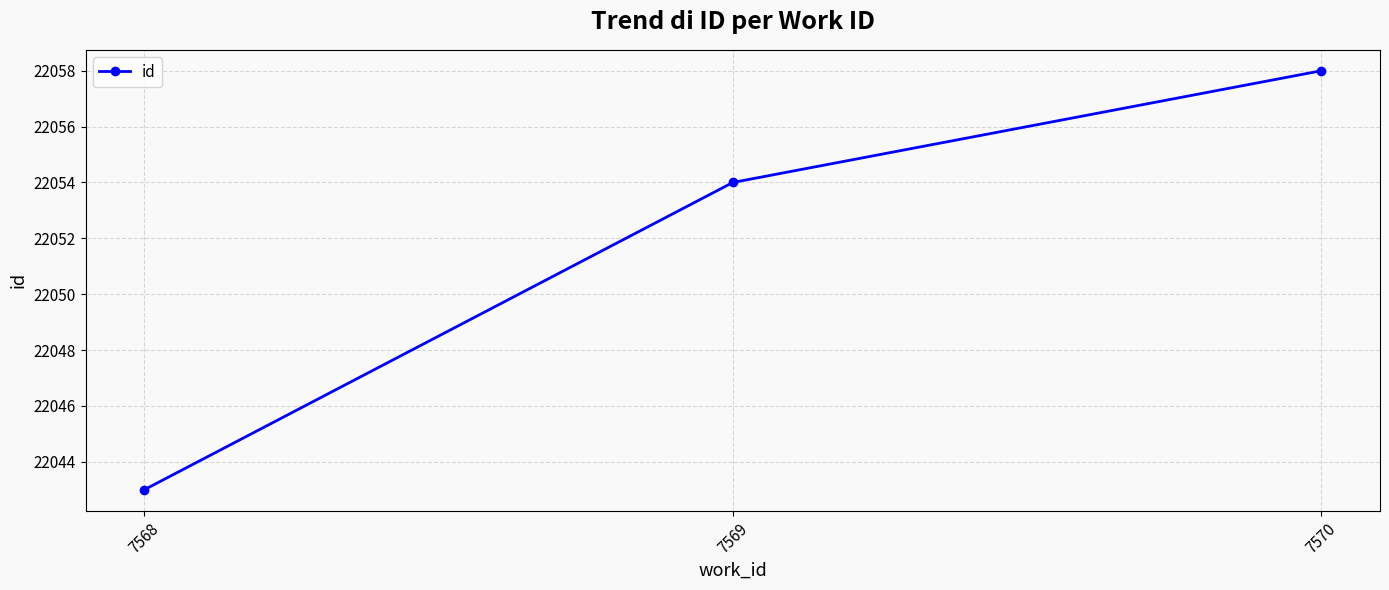

Count the values in the range 22043 to 22058.

3